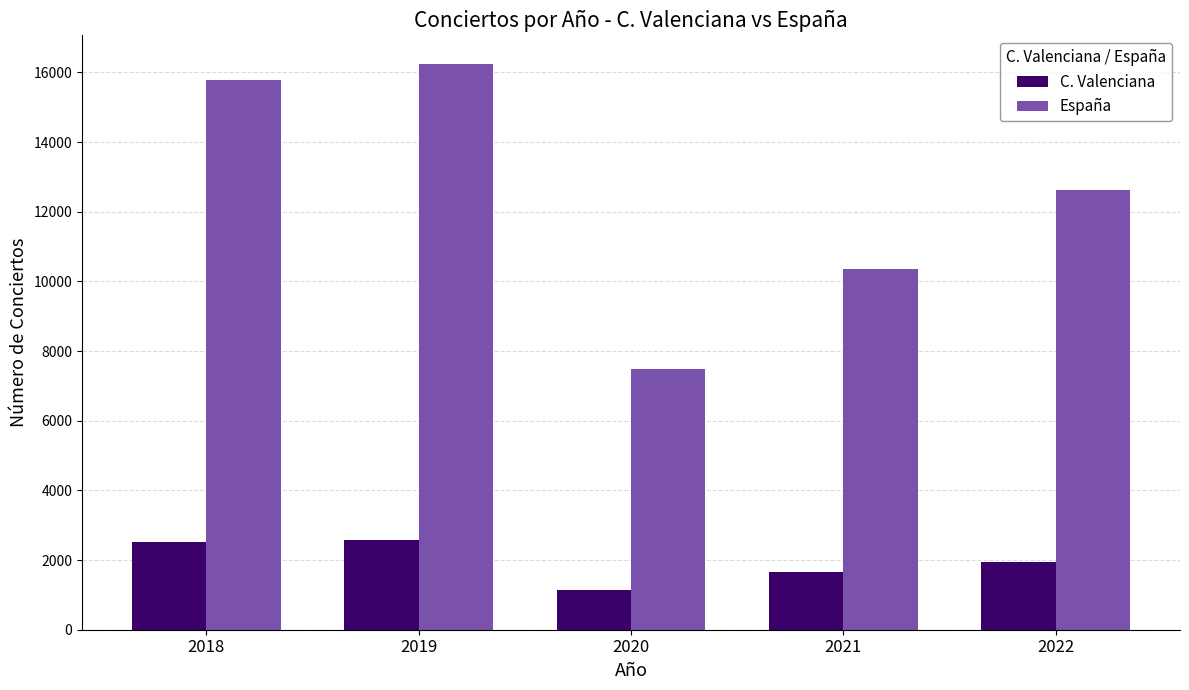

What is the sum of all España values?

62484